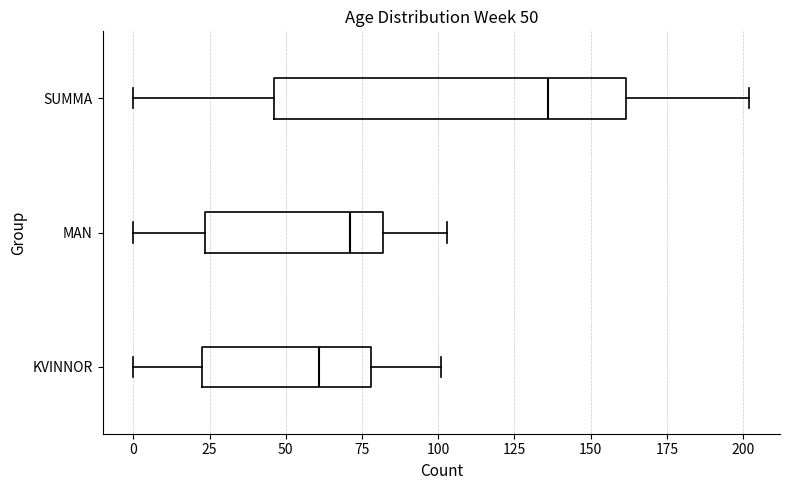

Which box's median line is the furthest to the left?

KVINNOR